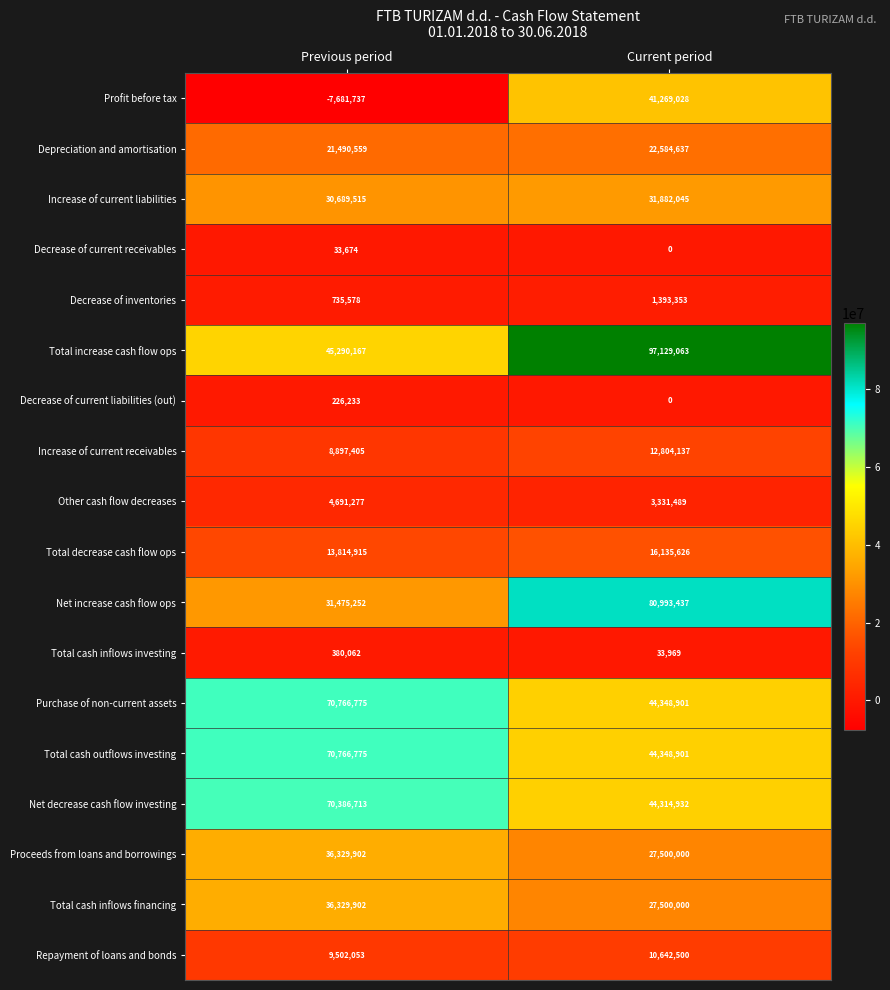

What is the difference between the maximum and minimum values in the Total decrease cash flow ops series?

2320711